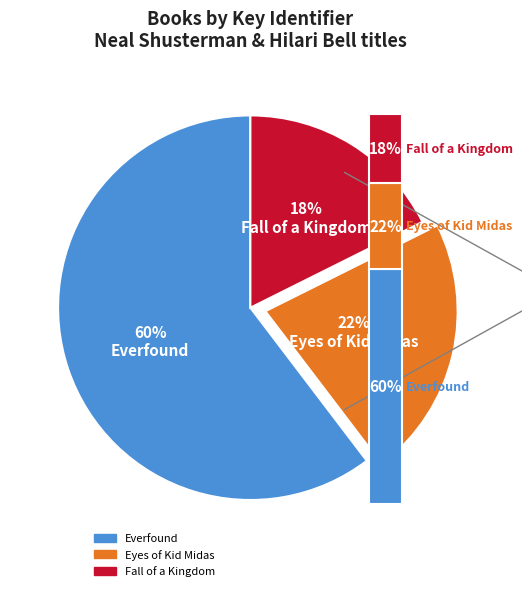

Is it true that Fall of a Kingdom is 25% of the pie?

False